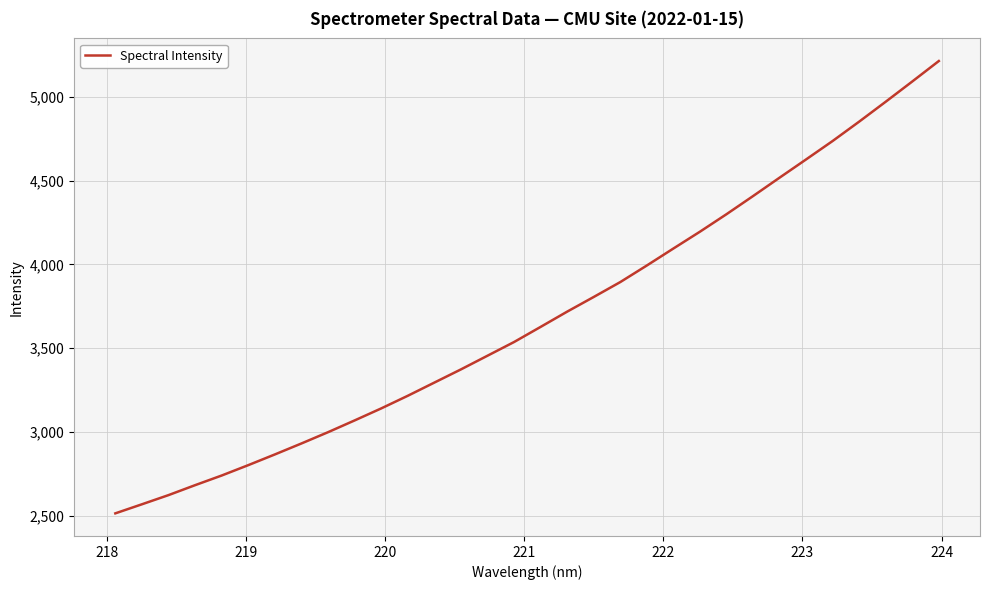

Reading left to right, what are all the values shown in this chart?

2512.9	2567.1	2621.9	2681.3	2739.0	2800.9	2864.9	2930.4	2997.7	3067.9	3139.7	3215.2	3294.0	3372.7	3454.5	3536.3	3626.6	3717.8	3805.4	3894.4	3993.4	4094.8	4195.3	4299.7	4408.0	4518.0	4627.1	4737.1	4852.8	4971.6	5092.4	5214.5